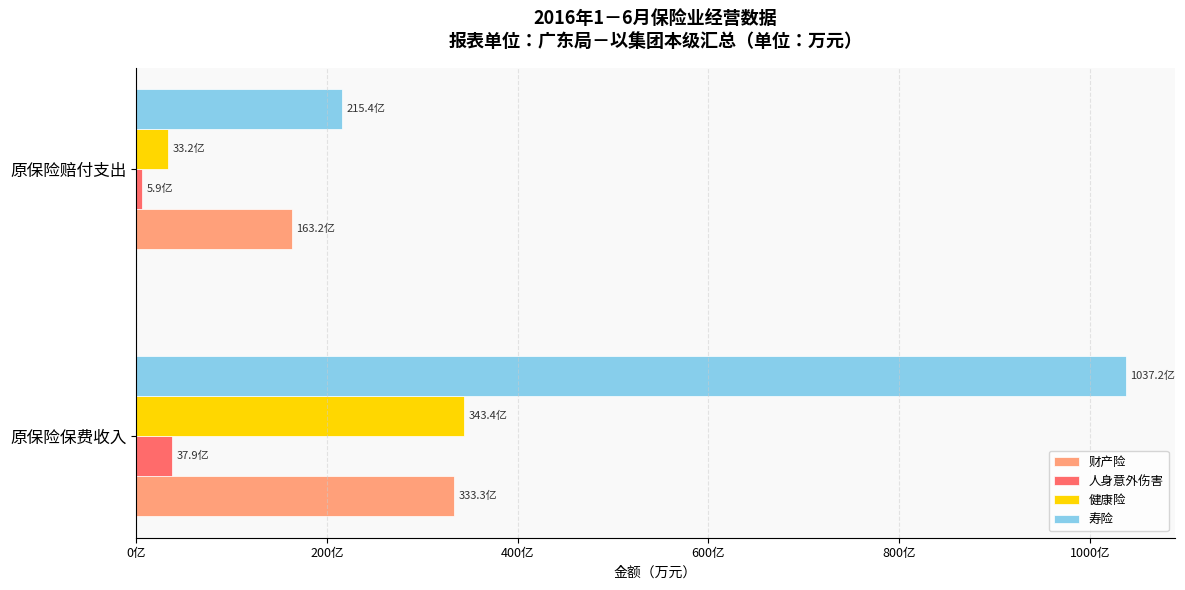

What are all the series names shown in the legend?

财产险, 人身意外伤害, 健康险, 寿险